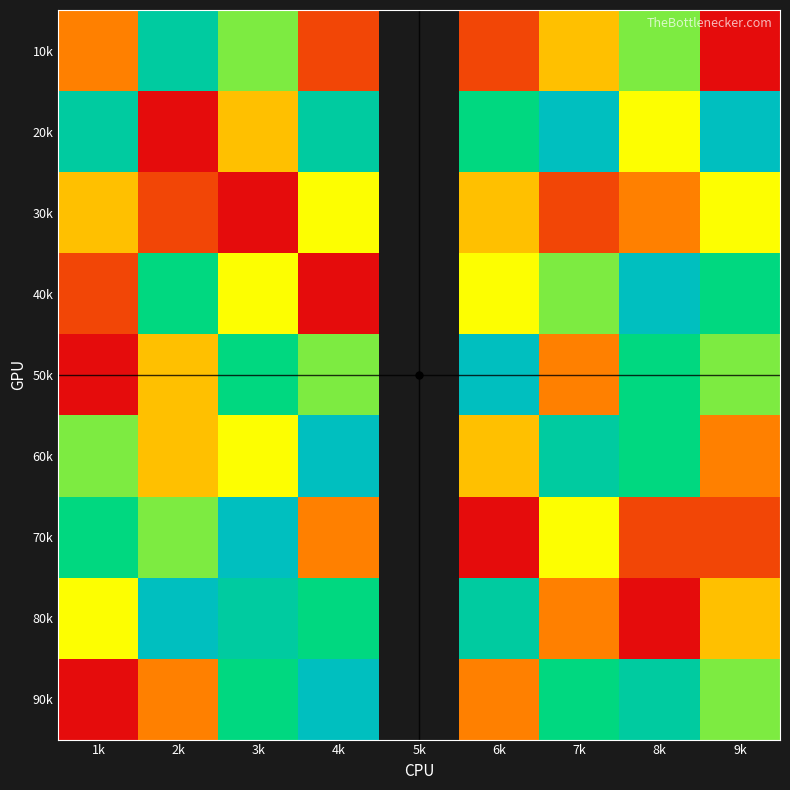

What is the total value across all series at 9k?

43.0